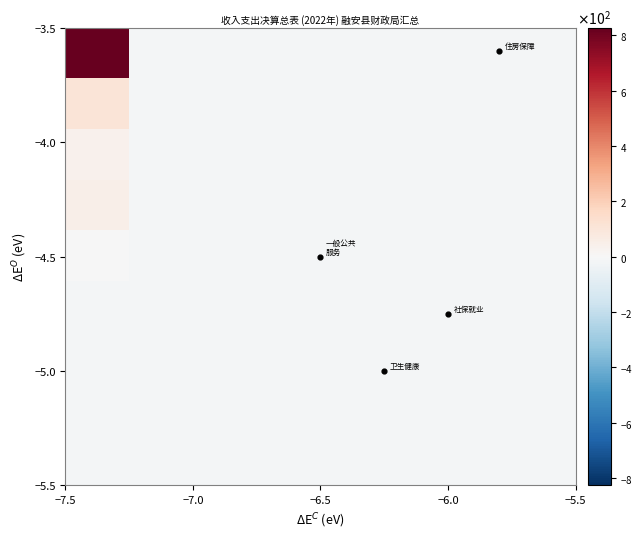

At how many categories does at least one series exceed 348?

1